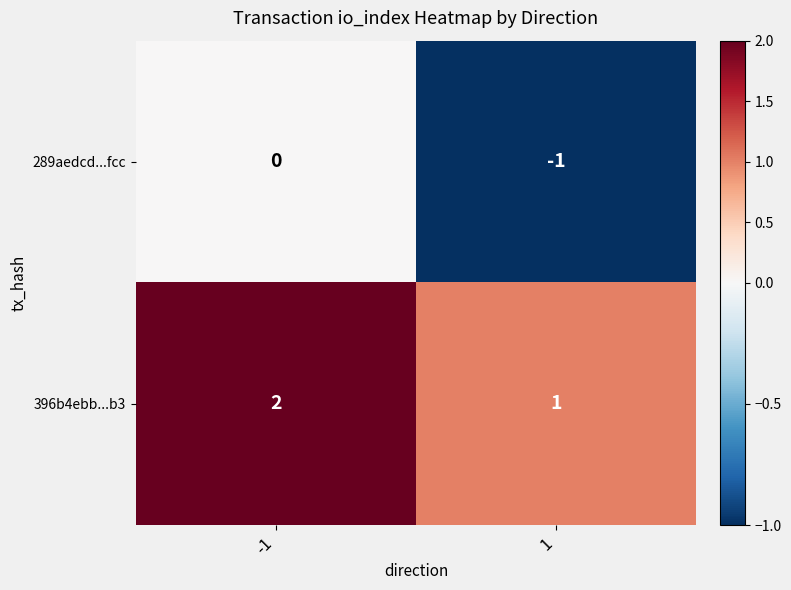

Reading right to left, what are all the values shown in this chart?

289aedcd...fcc: -1	0
396b4ebb...b3: 1	2